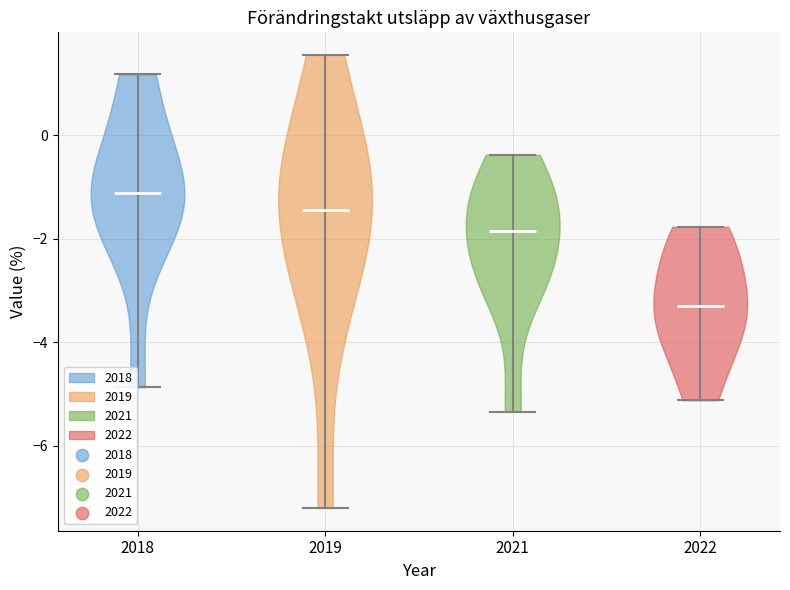

Reading left to right, read every violin against the y-axis: where its median line is, and the lowest and highest points it reaches. The values are not printed on the chart, so give them approximately, as read against the axis.

2018: median line -1.2, lowest point -4.8, highest point 1.2
2019: median line -1.4, lowest point -7.2, highest point 1.6
2021: median line -1.8, lowest point -5.4, highest point -0.4
2022: median line -3.2, lowest point -5.2, highest point -1.8